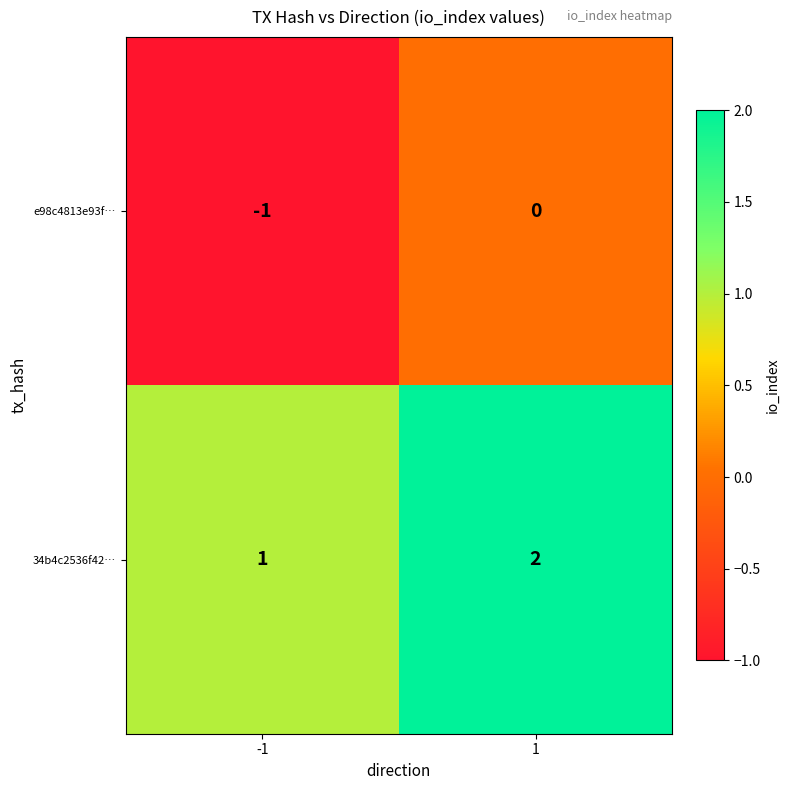

Rank the series by their average value, from lowest to highest.

e98c4813e93f…, 34b4c2536f42…